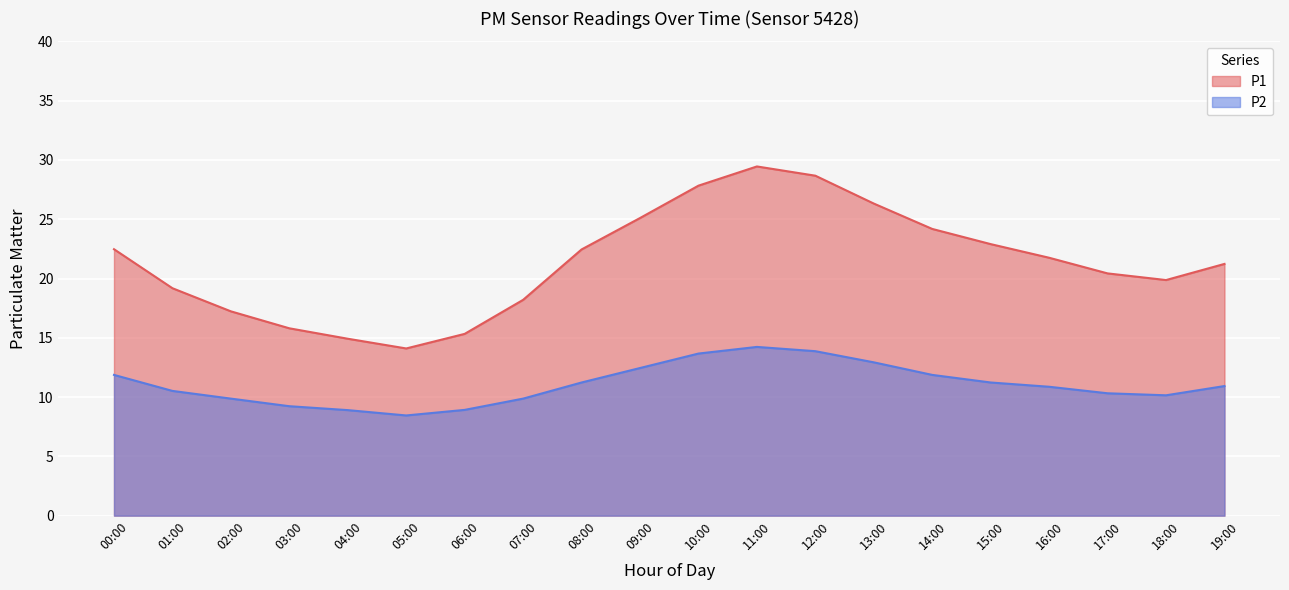

At 08:00, list the series in order from smallest to largest.

P2, P1